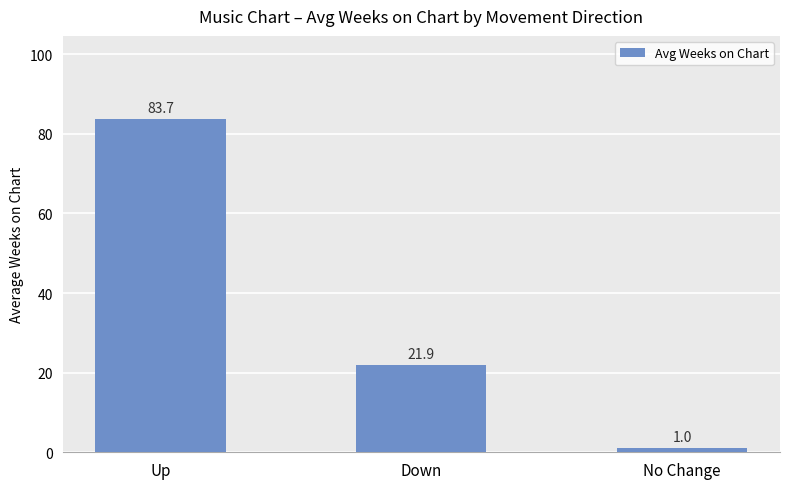

What is the change in value from Down to No Change?

-20.9